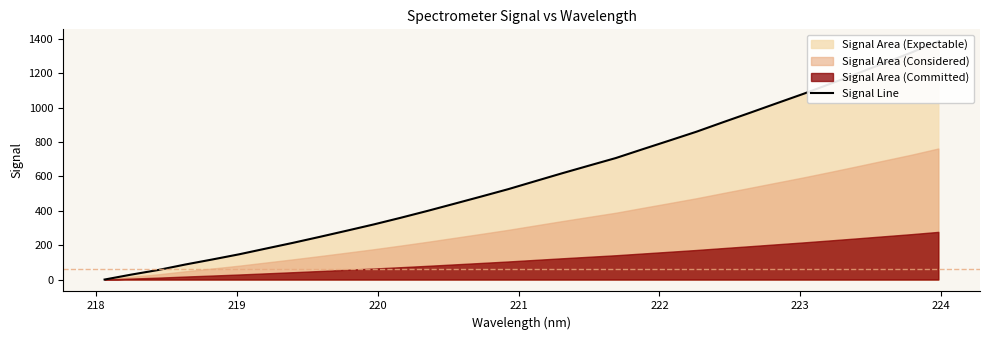

What is the difference between the maximum and second lowest values?

1356.9